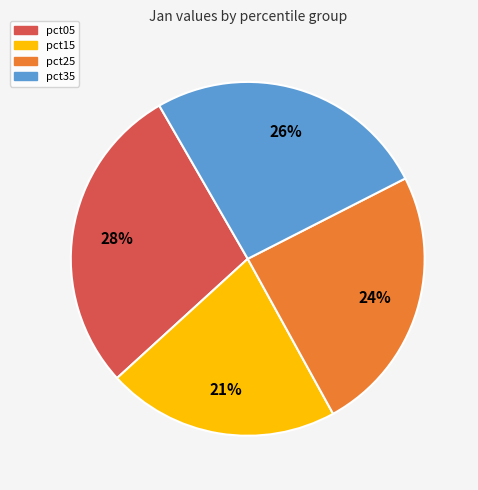

How many slices are in this pie chart?

4